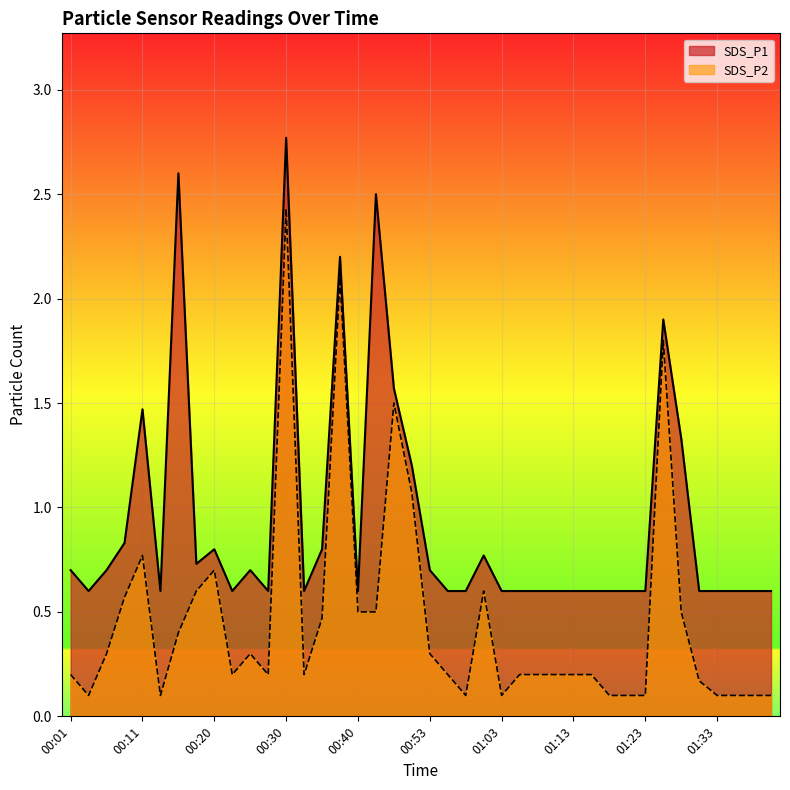

Rank the series by their maximum value, from highest to lowest.

SDS_P1, SDS_P2